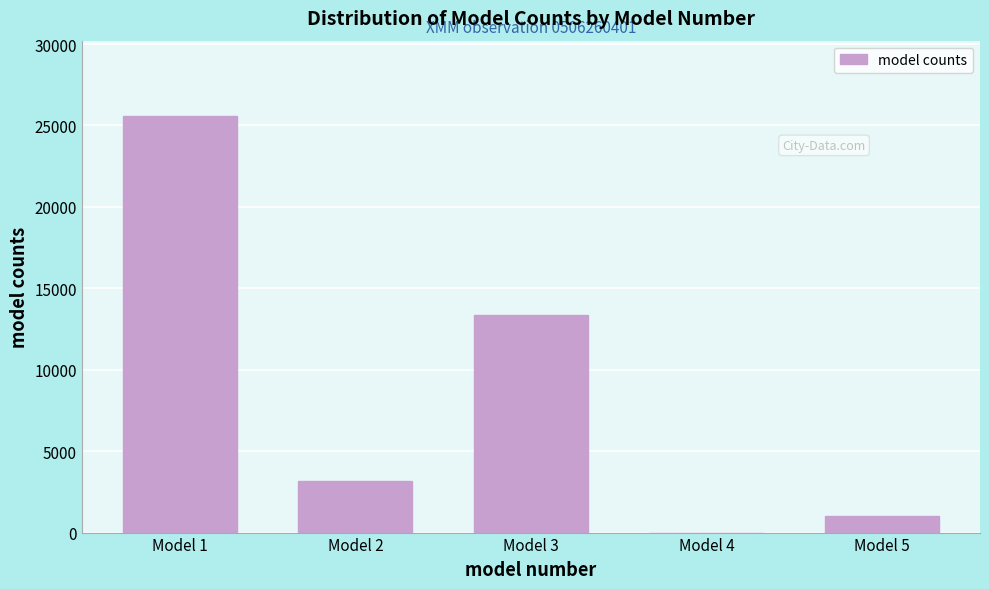

Reading left to right, list all the values displayed in this chart.

Model 1=25600.0	Model 2=3183.4	Model 3=13384.1	Model 4=0.0	Model 5=1010.2